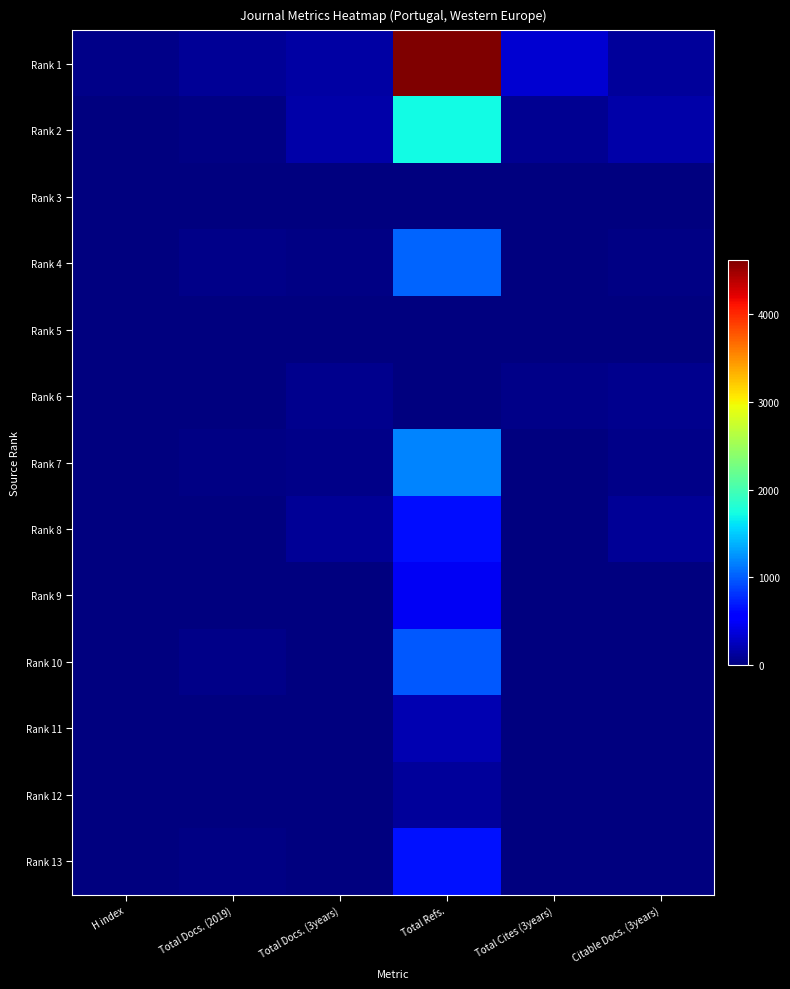

List the series in order of their peak value, highest first.

Rank 1, Rank 2, Rank 7, Rank 4, Rank 10, Rank 13, Rank 8, Rank 9, Rank 11, Rank 12, Rank 6, Rank 5, Rank 3